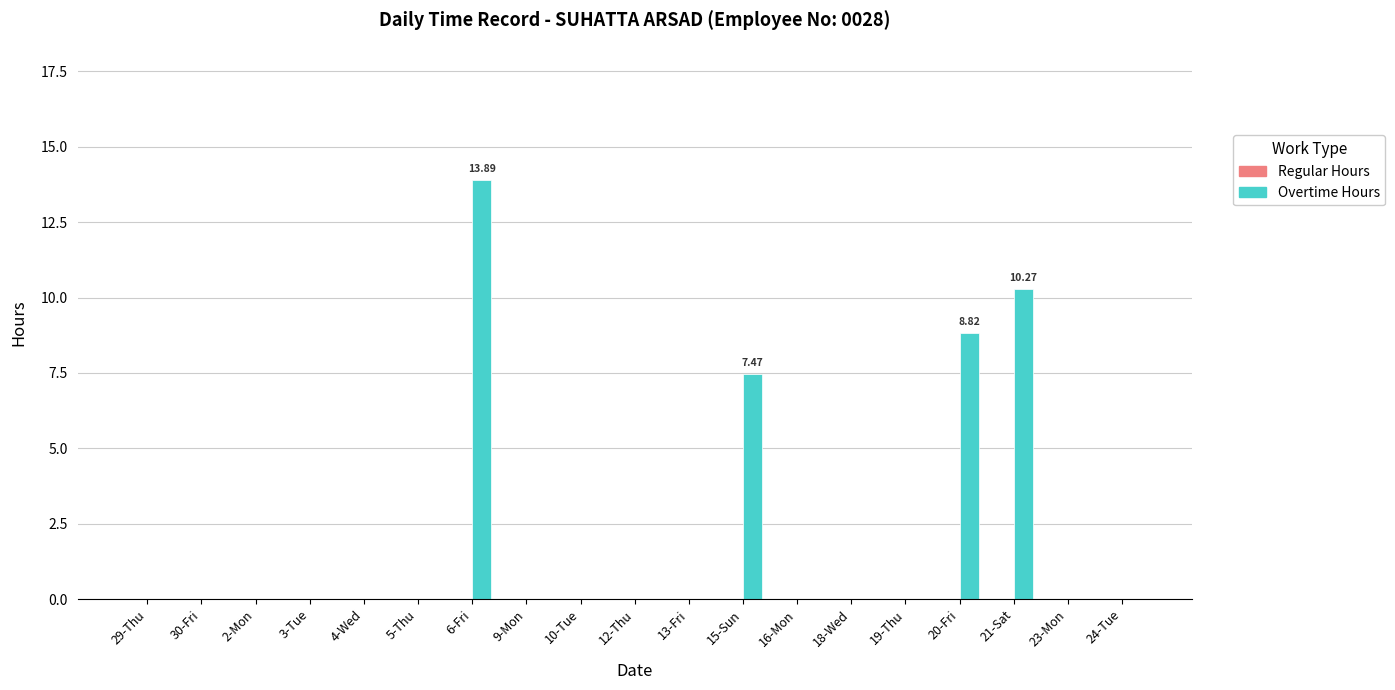

Between 15-Sun and 29-Thu, which is larger?

15-Sun